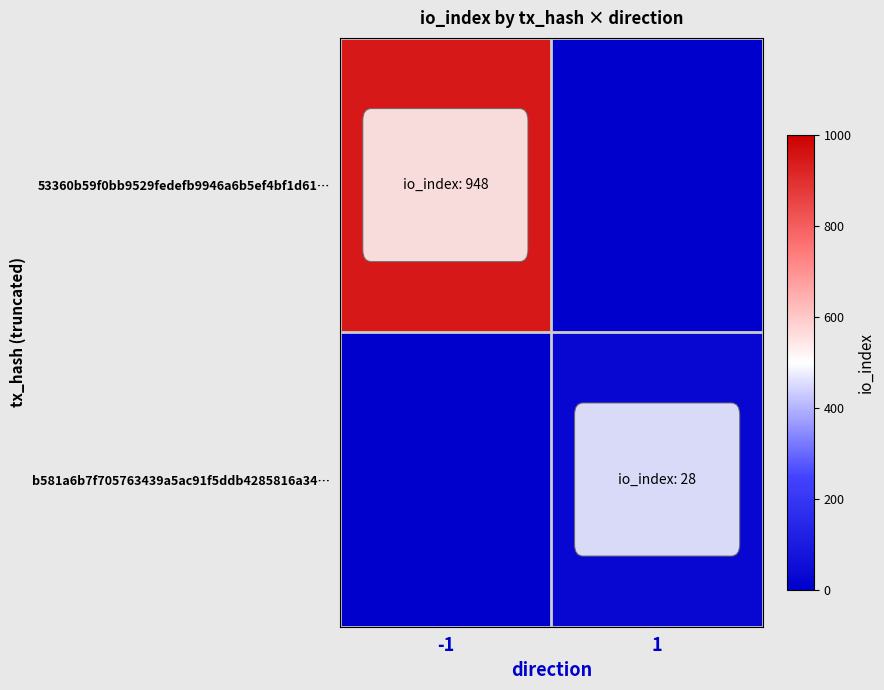

Reading left to right, list all the values displayed in this chart.

53360b59f0bb9529fedefb9946a6b5ef4bf1d61…: -1=948	1=0
b581a6b7f705763439a5ac91f5ddb4285816a34…: -1=0	1=28